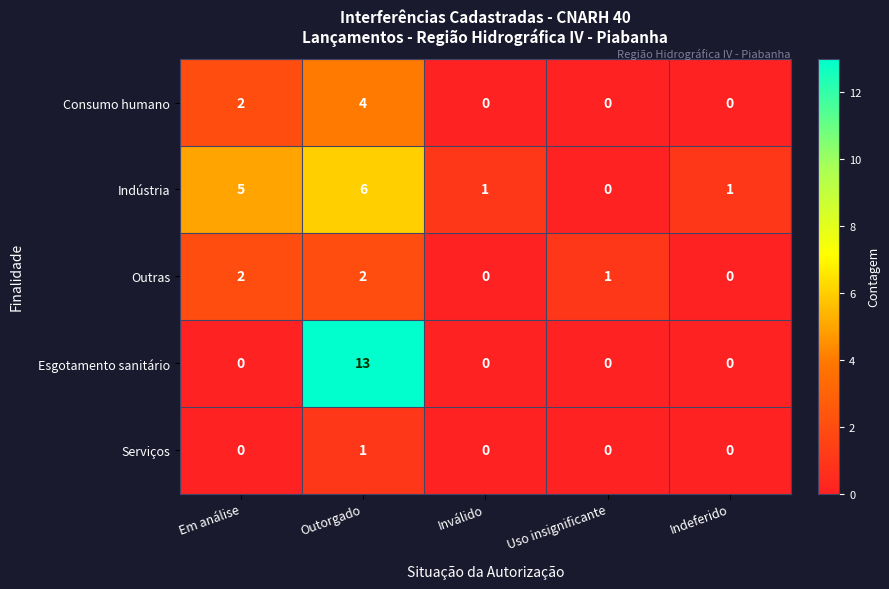

At which category is the sum across all series the highest?

Outorgado